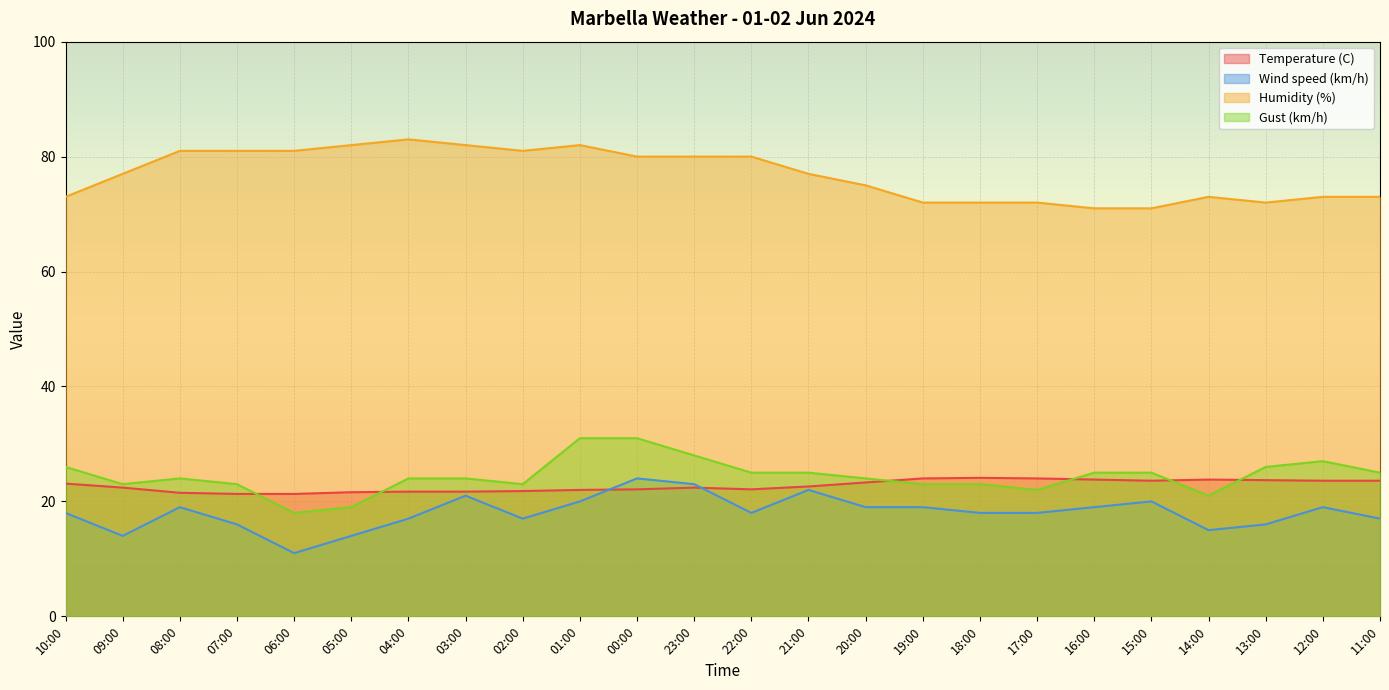

True or false: Humidity (%) has a value of 103.3 at 13:00.

False